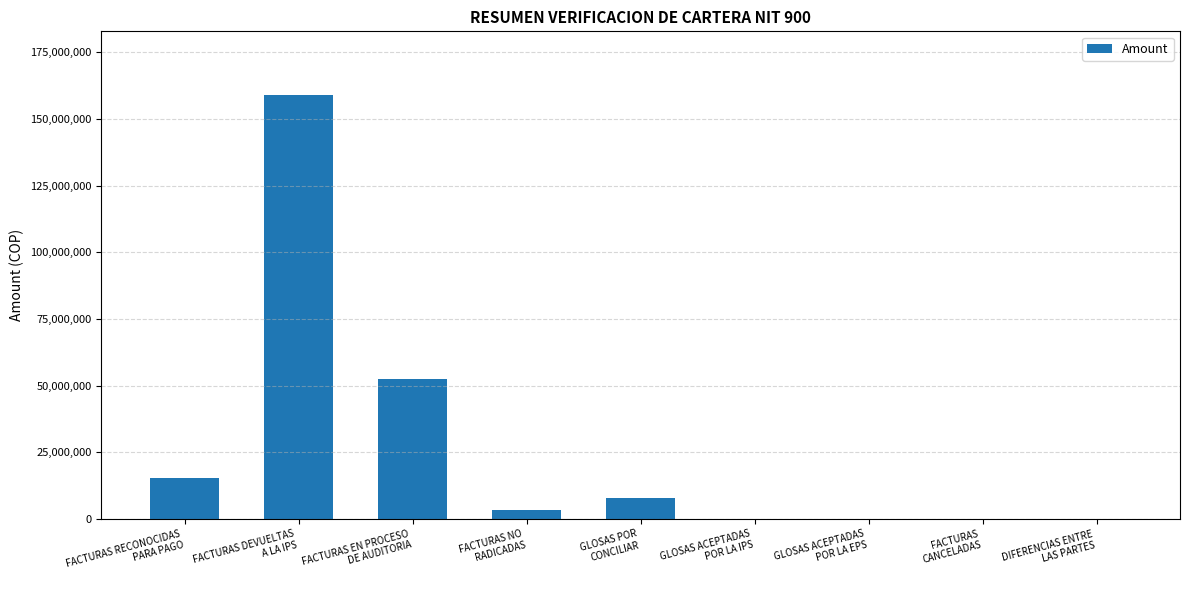

What is the maximum value shown in the chart?

158987421